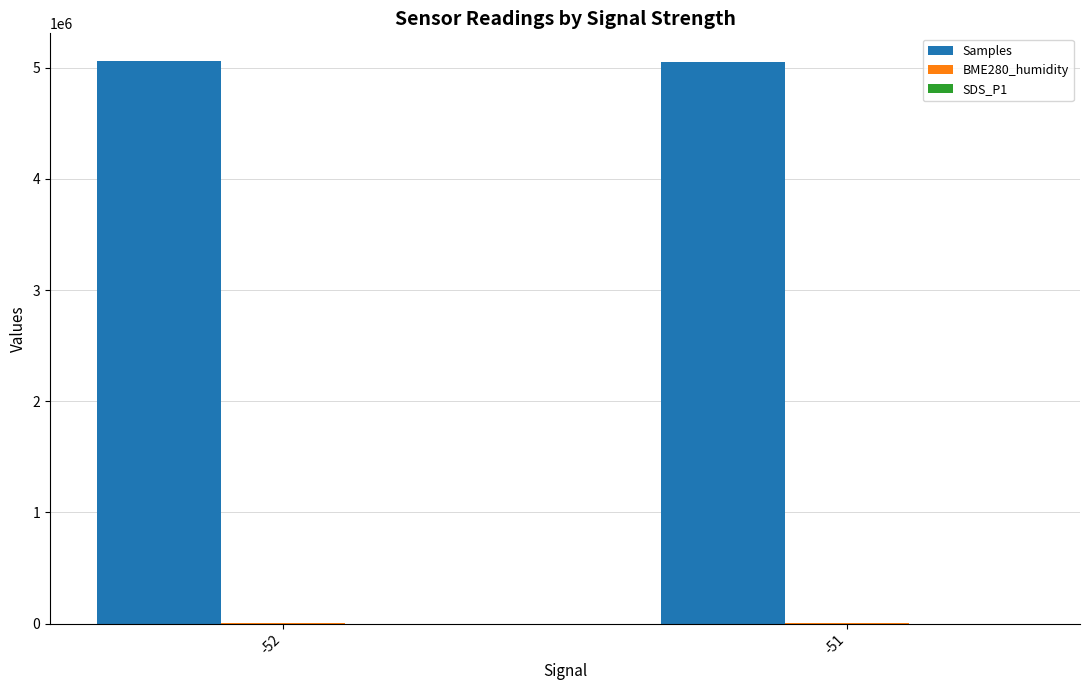

The value of Samples at -51 is 2894203.5. True or false?

False